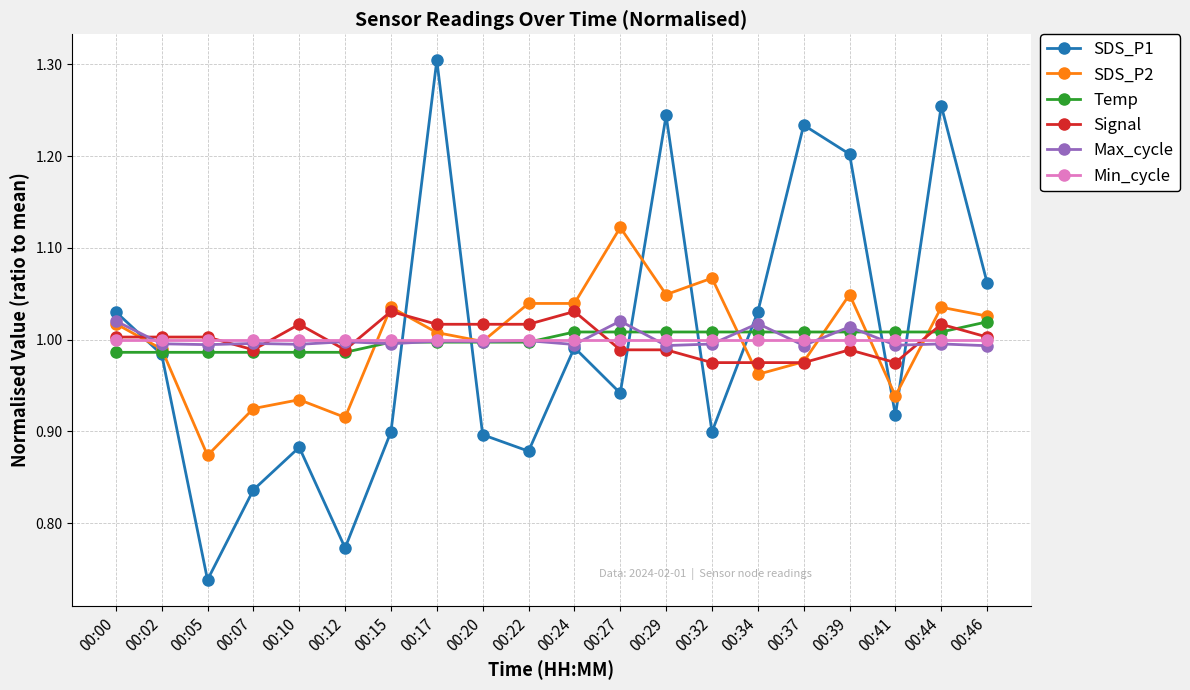

True or false: Temp has a value of 1.4 at 00:44.

False